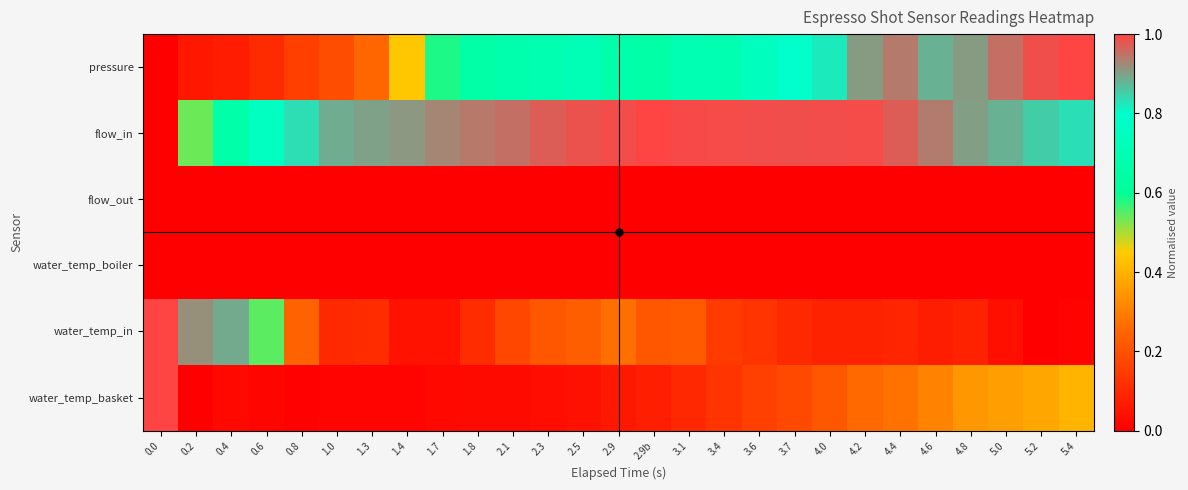

Which has a higher value, 2.1 or 1.3?

2.1